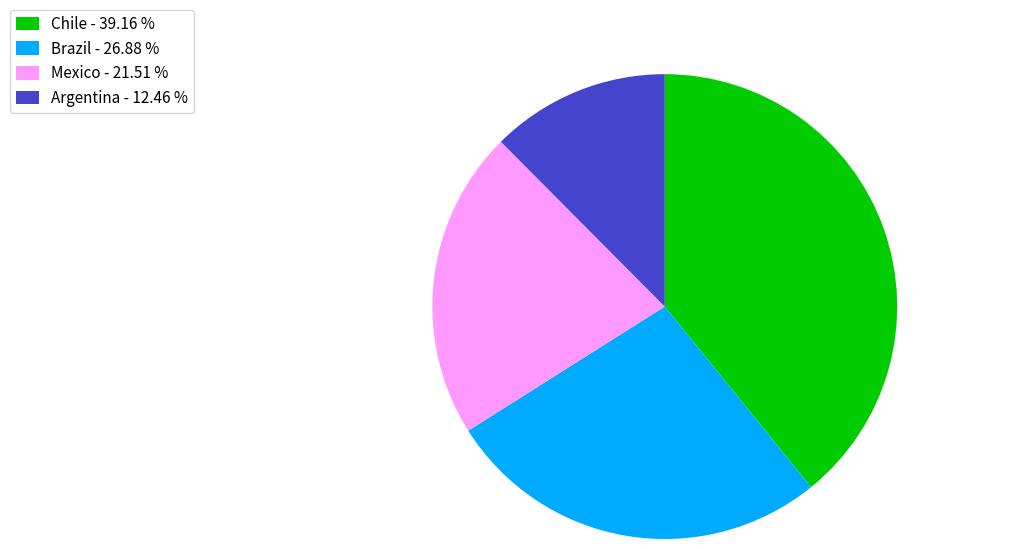

Approximately how many times larger is the value at Chile compared to Brazil?

1.5